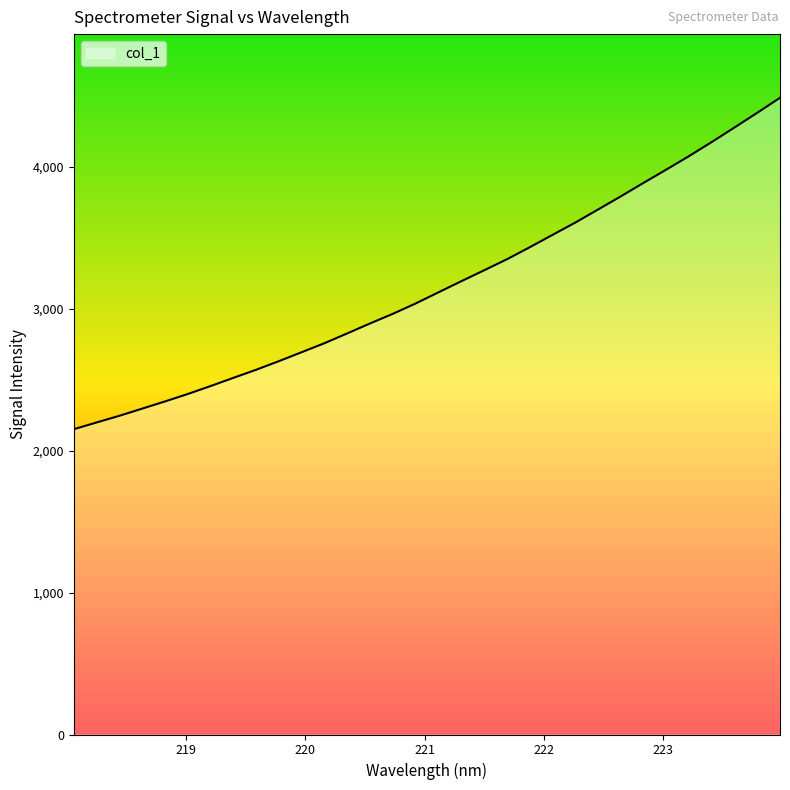

What is the maximum value shown in the chart?

4484.2